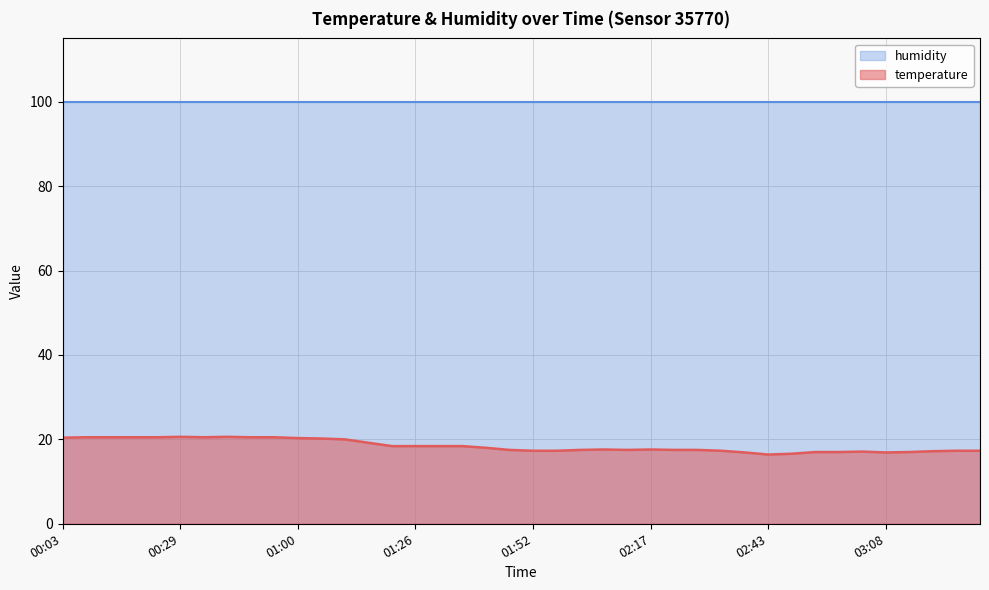

The value at 03:14 is 17.0. True or false?

True